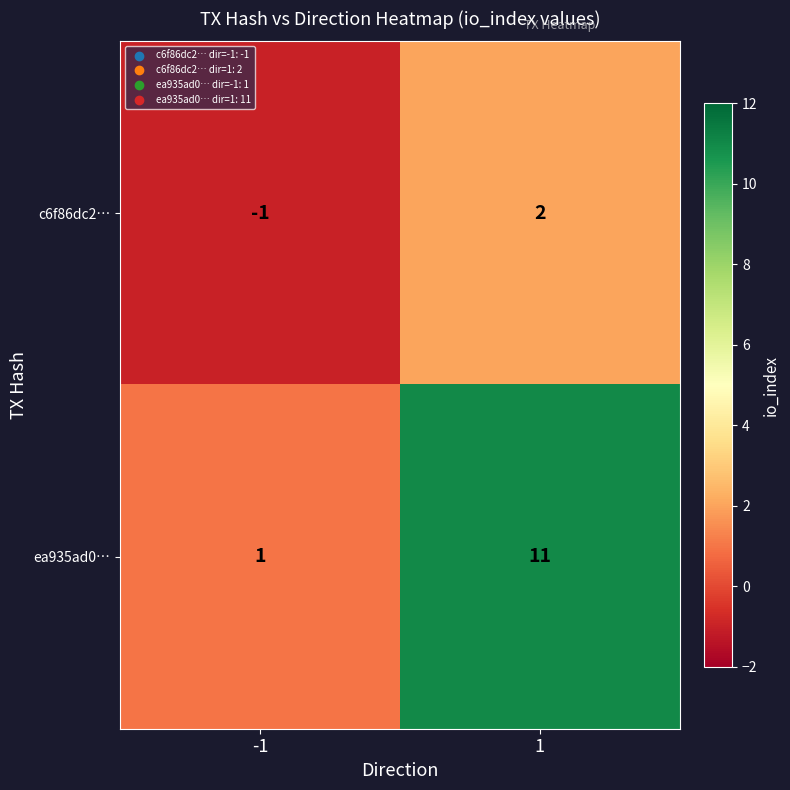

What is the maximum value for ea935ad0…?

11